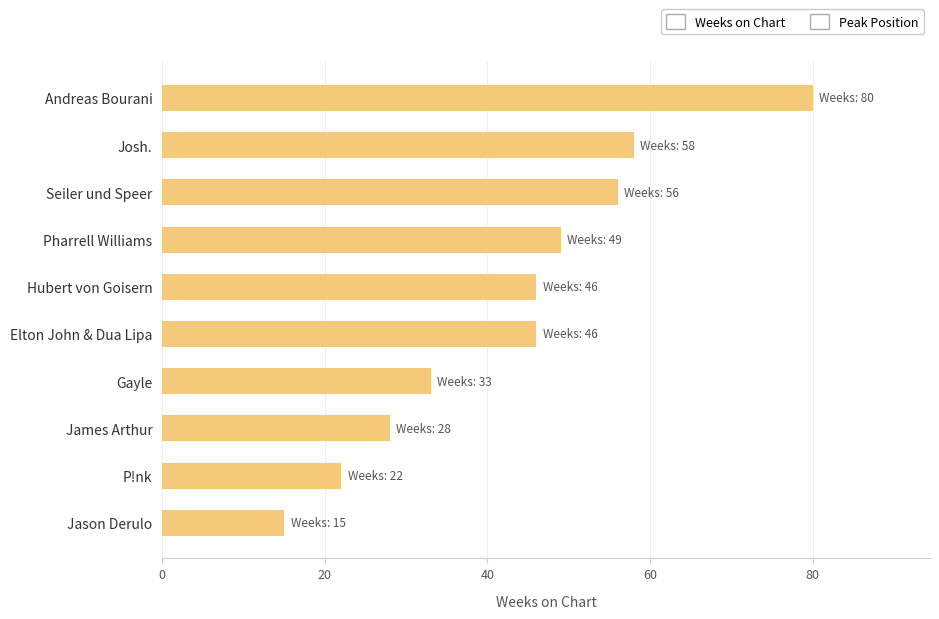

What is the sum of all values?

433